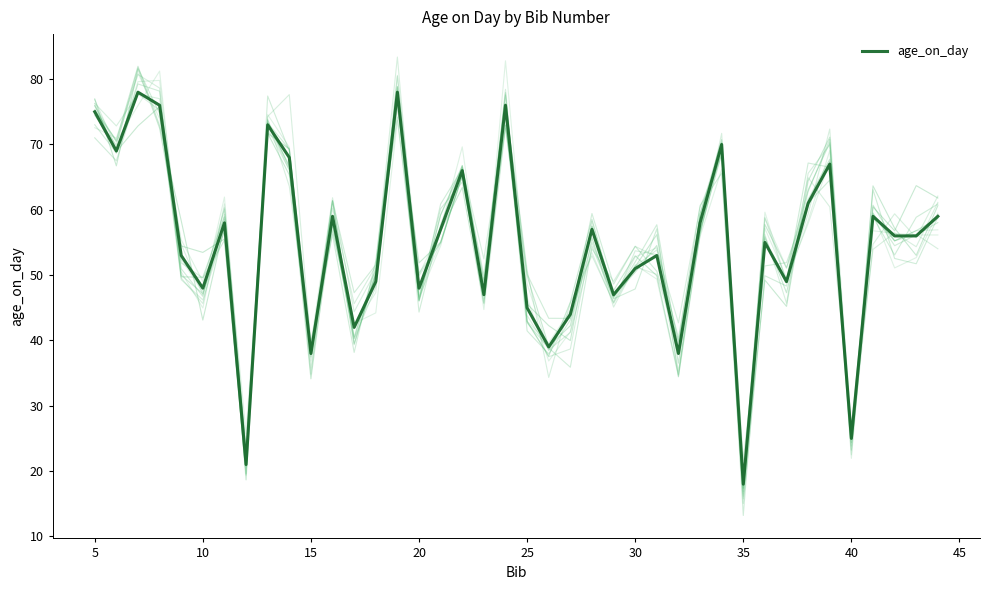

What is the difference between the maximum and second lowest values?

57